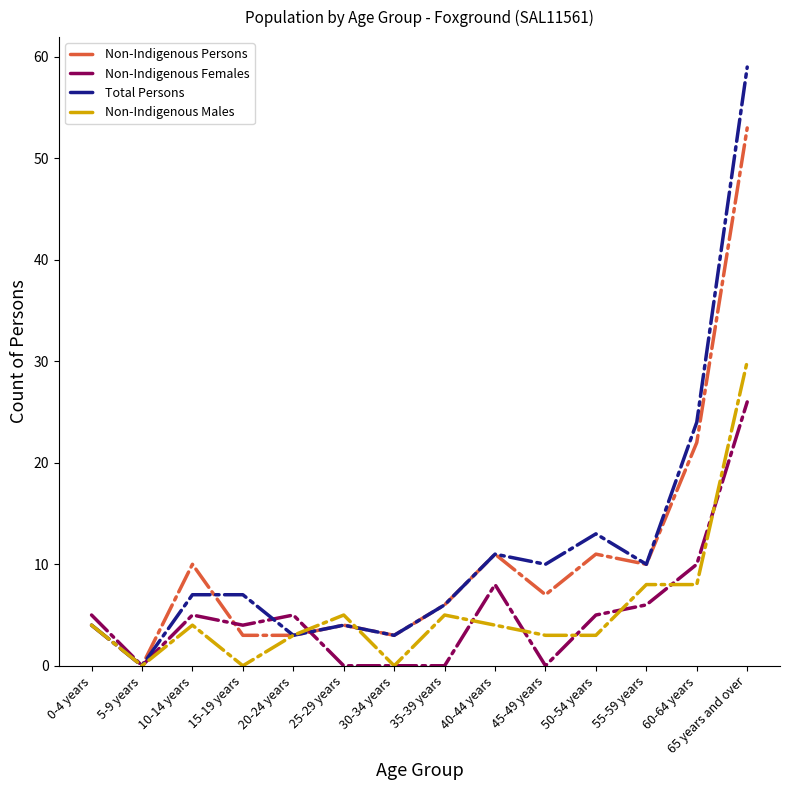

What is the difference between the maximum and minimum values in the Non-Indigenous Persons series?

53